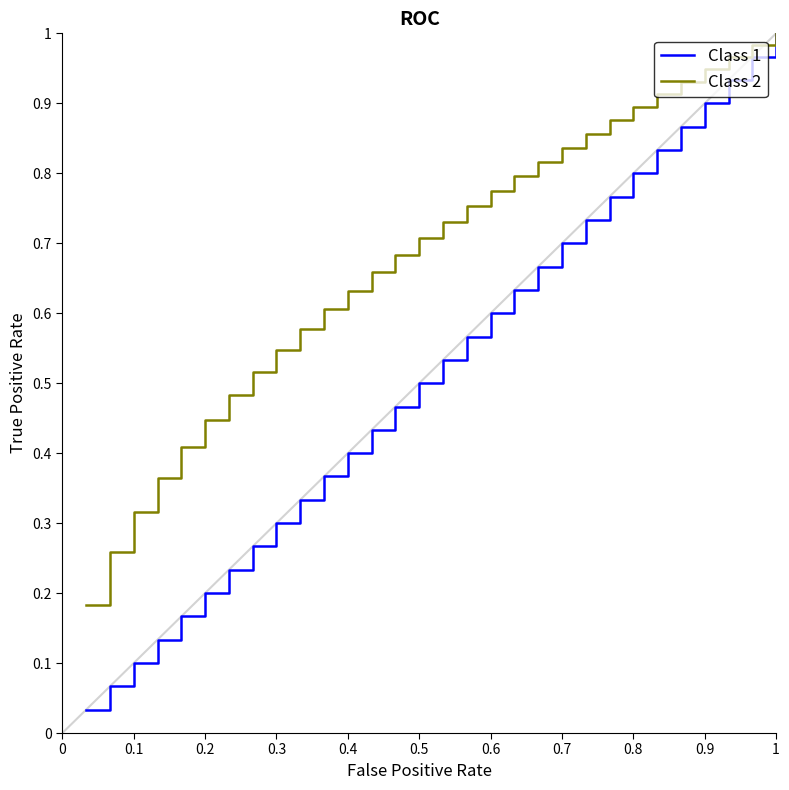

Which series has the largest total across all categories?

Class 2